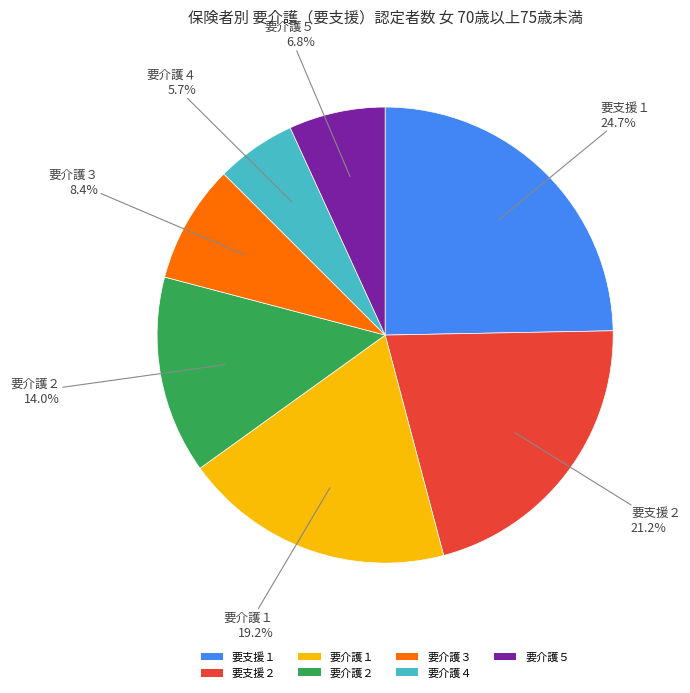

Which slice is the largest?

要支援１